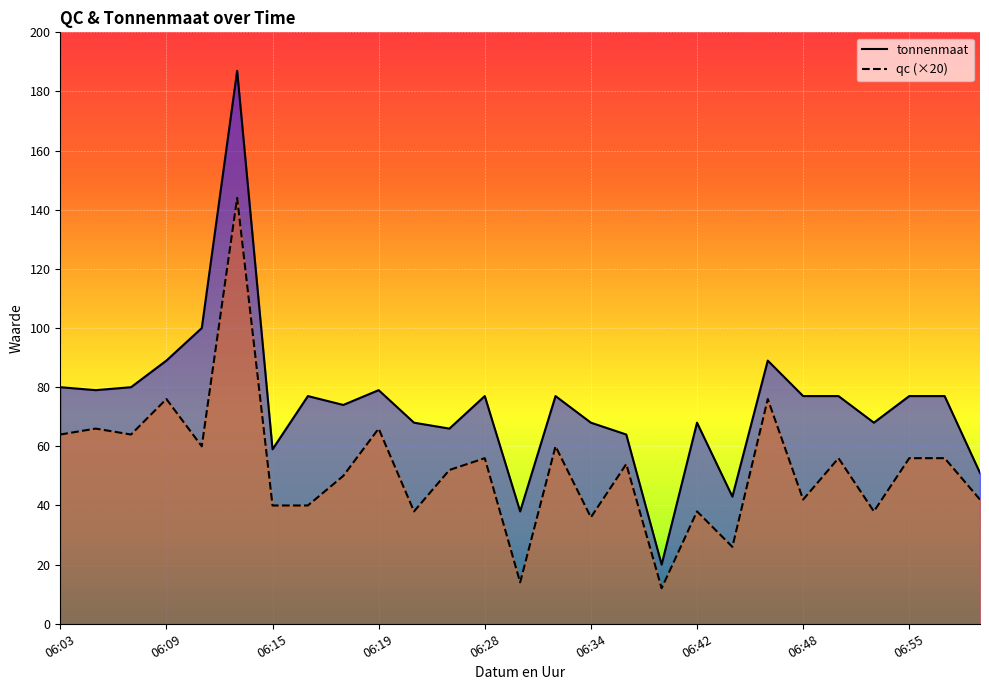

At which category does tonnenmaat reach its first local valley?

06:04